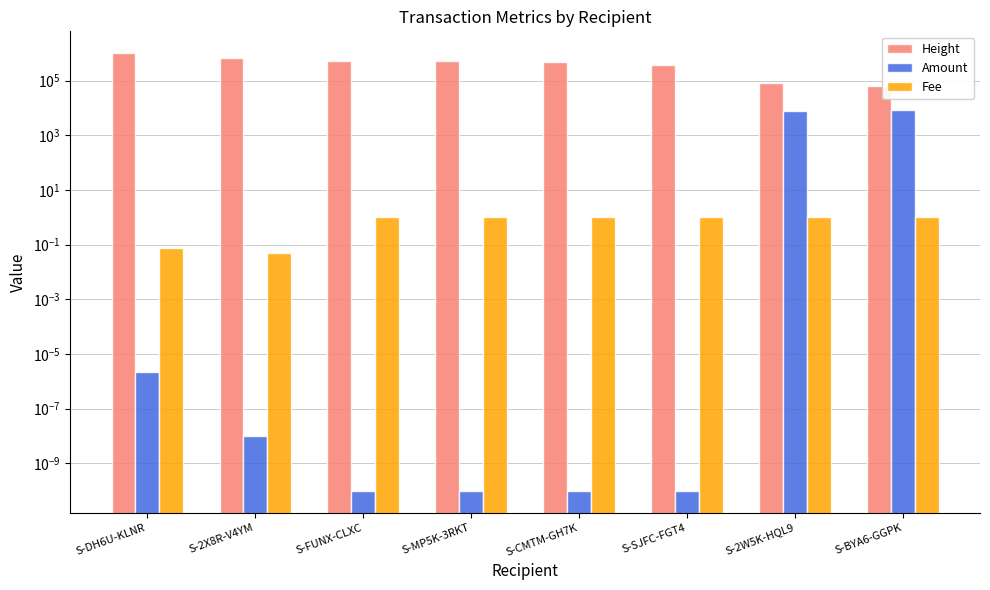

What is the approximate value of Fee at S-SJFC-FGT4?

1.0